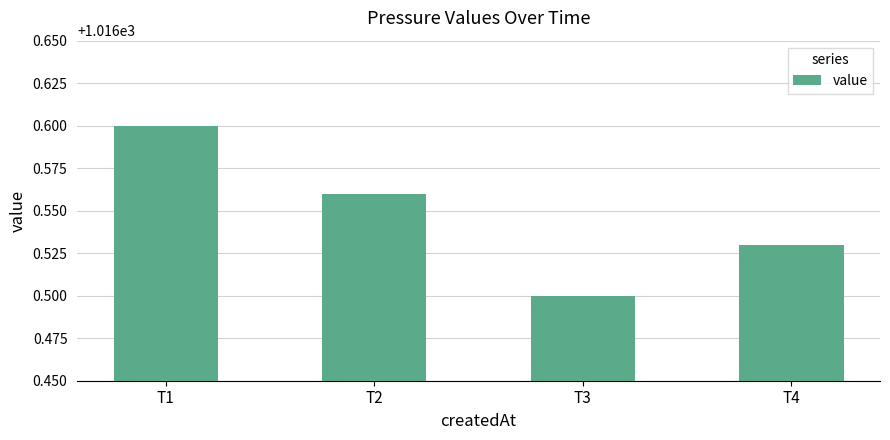

Are the bars grouped side by side (vs. stacked)?

No